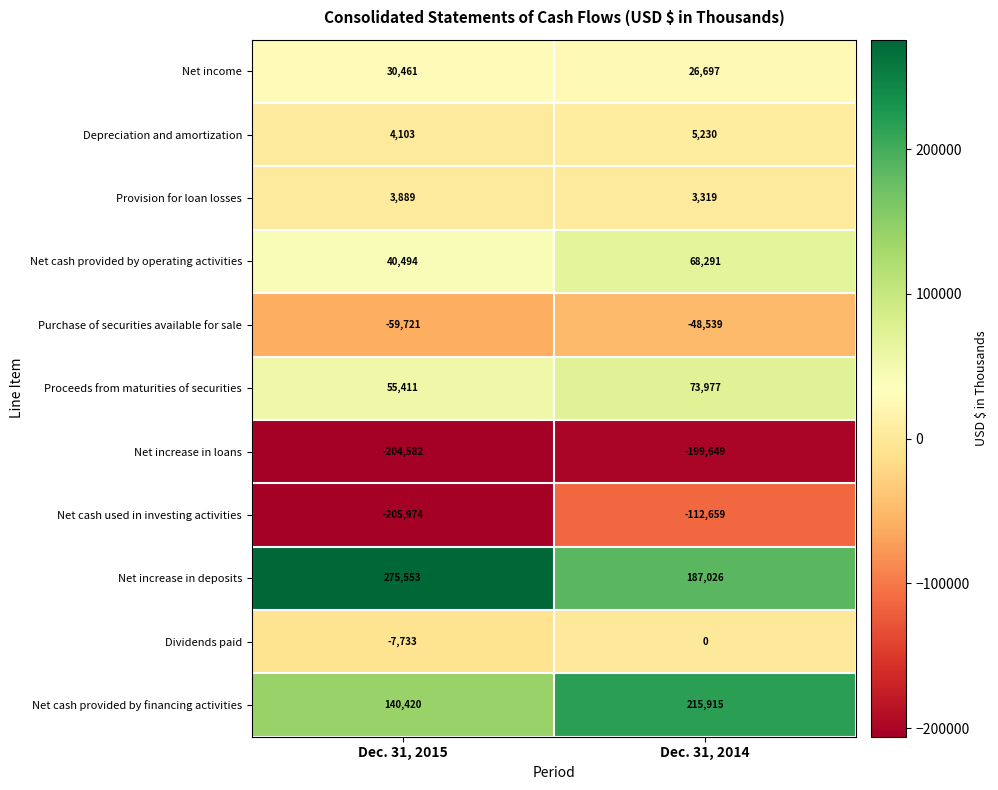

What is the maximum value shown in the chart?

275553